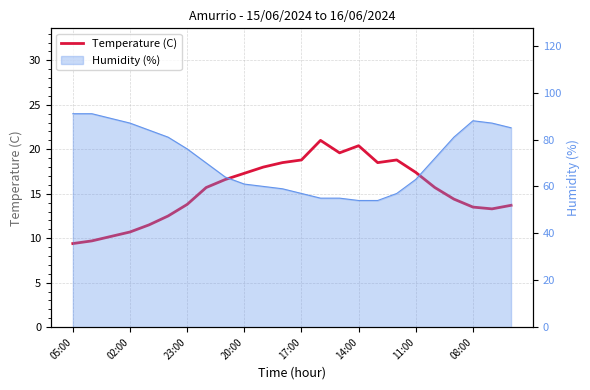

What is the greatest value displayed?

21.0